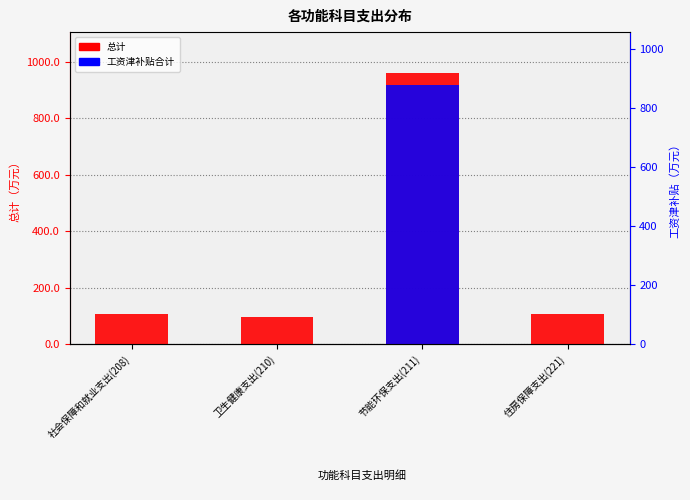

What is the label of the 3rd bar from the right?

卫生健康支出(210)